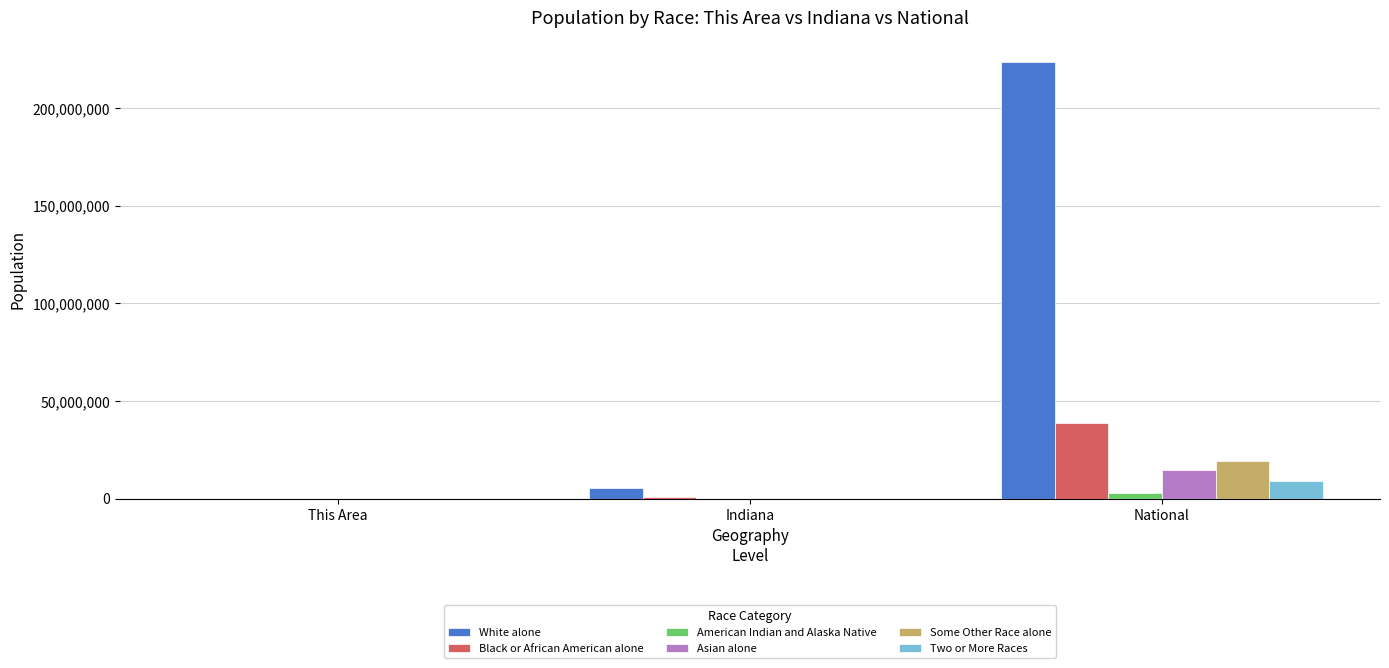

Between This Area and National, which series saw the biggest shift?

White alone